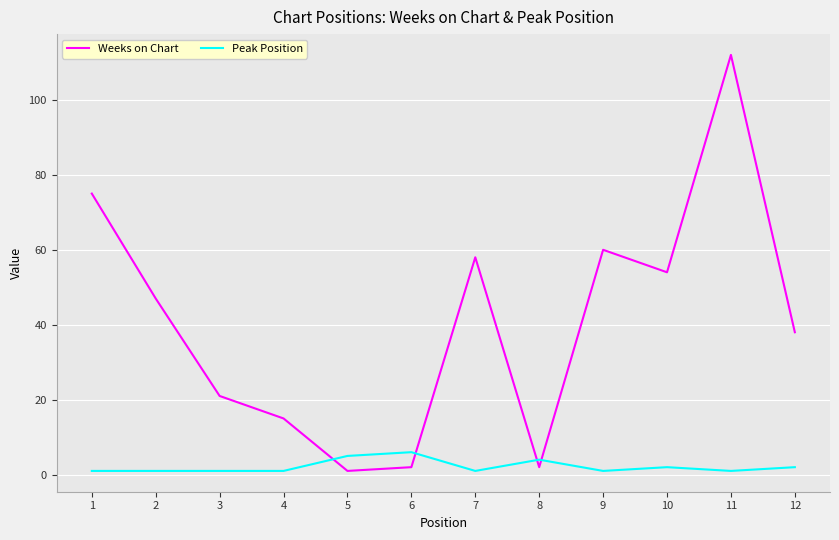

Rank the series by their maximum value, from lowest to highest.

Peak Position, Weeks on Chart